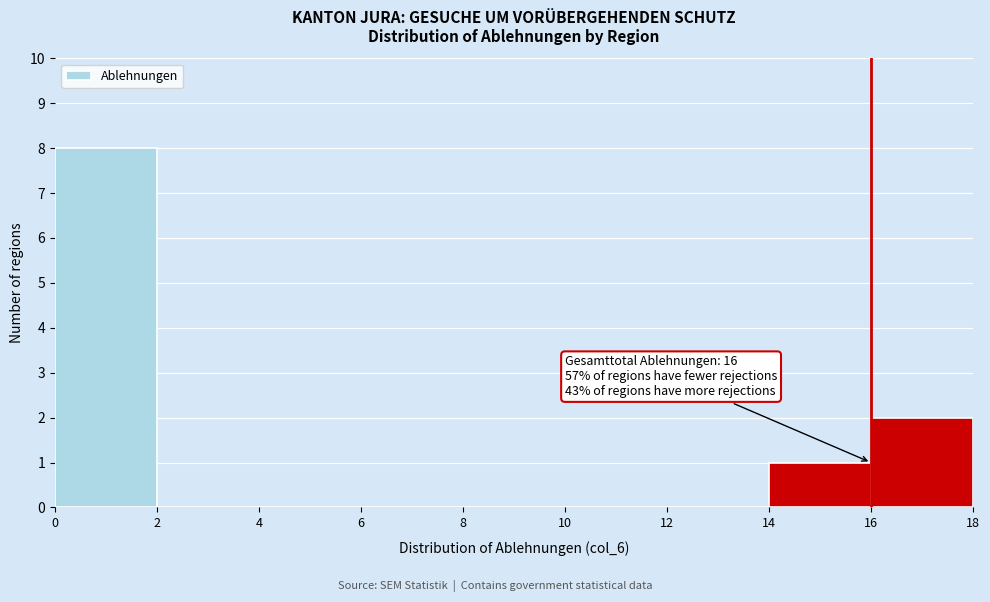

Which range on the x-axis has the tallest bar?

0 to 2